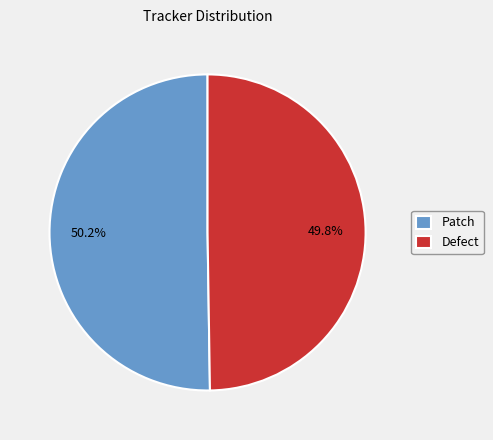

Is there any slice that represents more than half of the pie?

Yes